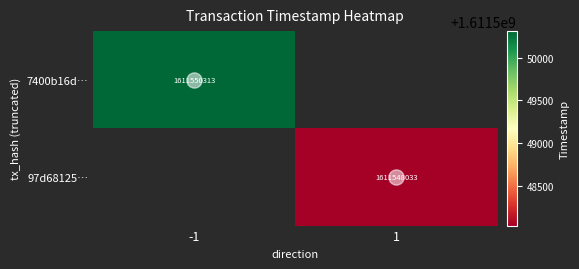

List the labels in order of 7400b16d… value, largest first.

-1, 1